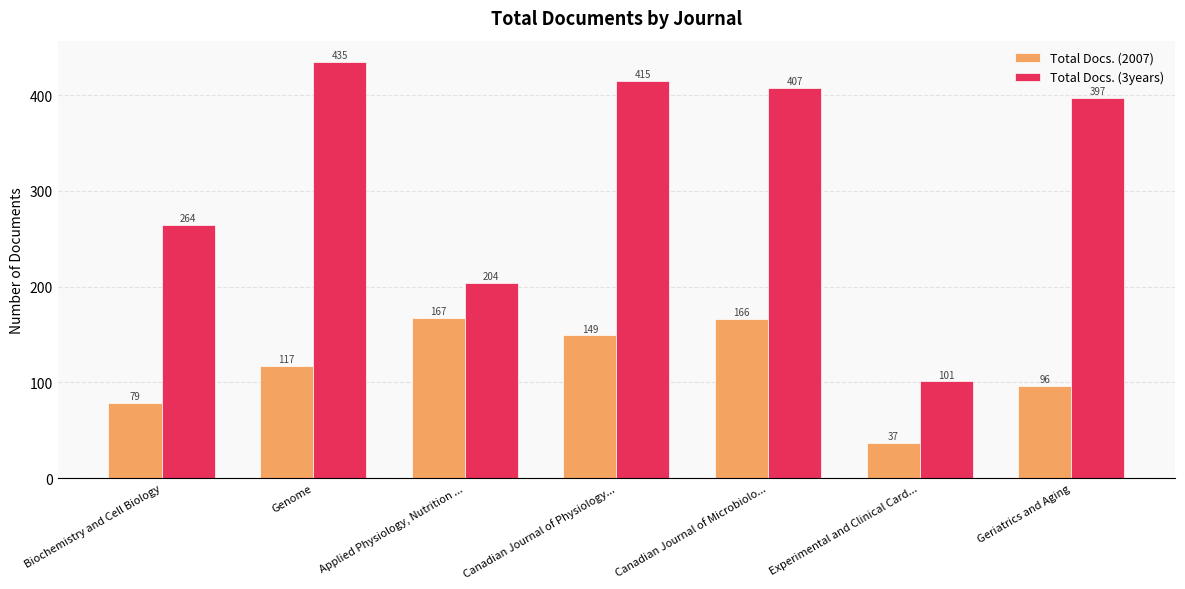

Where is Total Docs. (2007) nearest to the value 102?

Geriatrics and Aging